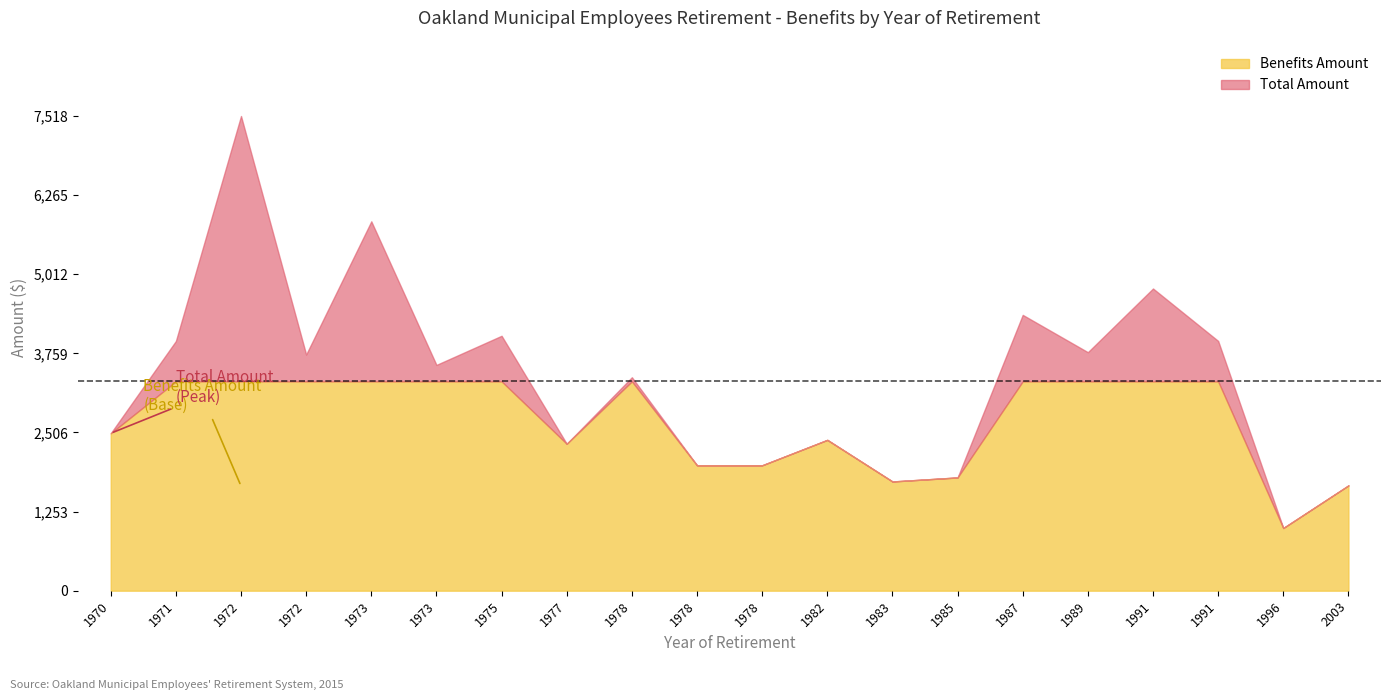

Is the value of Total Amount at 1982 greater than the value of Benefits Amount at 1972?

No